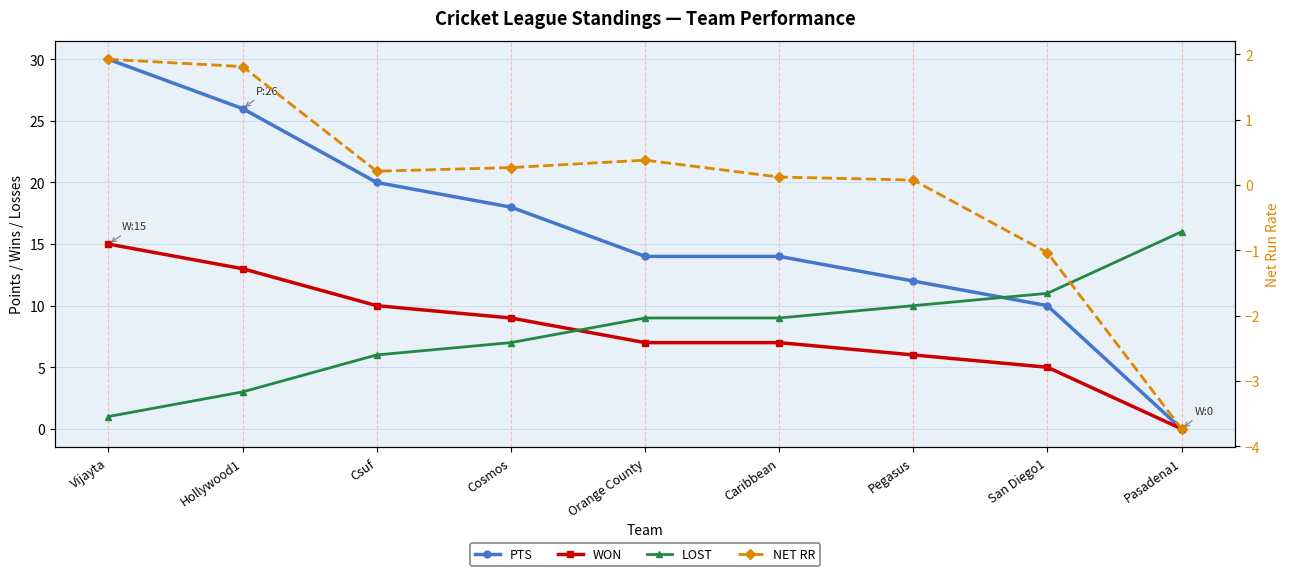

How many lines are shown in the chart?

4